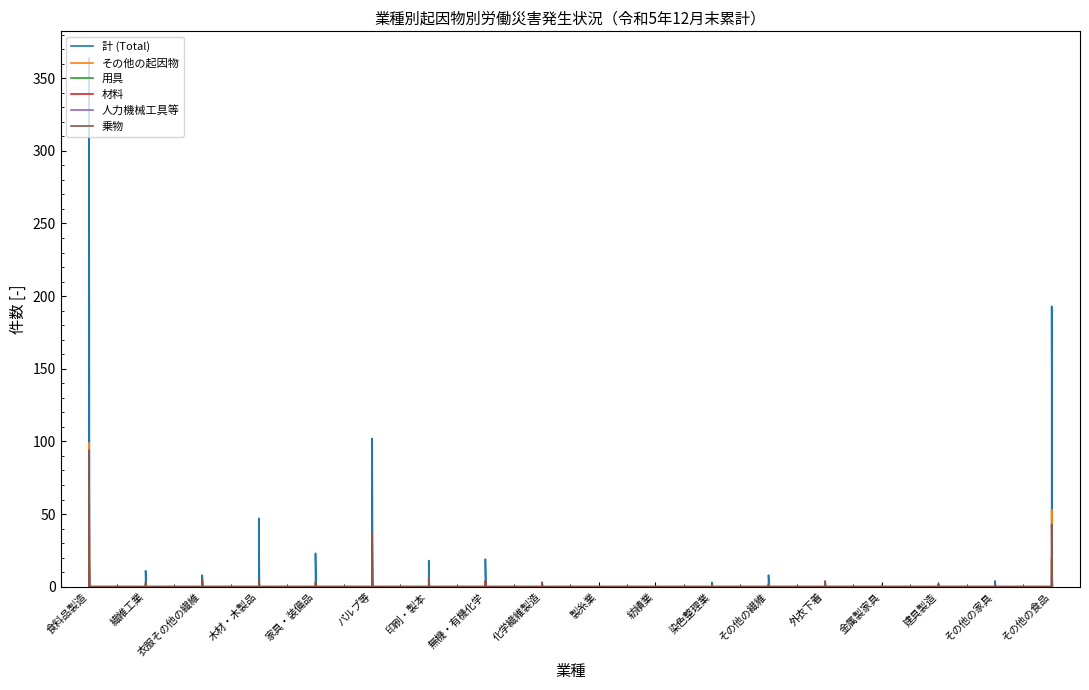

What is the label of the 11th point from the right?

無機・有機化学